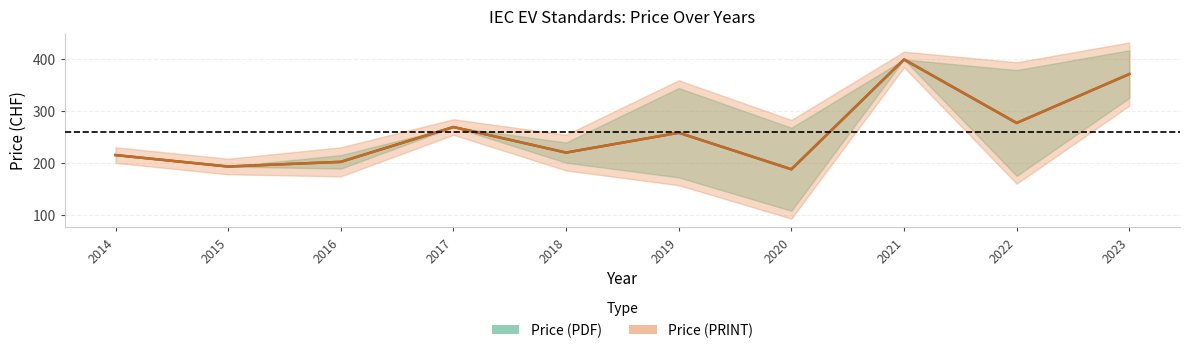

The value of Price (PRINT) at 2015 is 194. True or false?

True